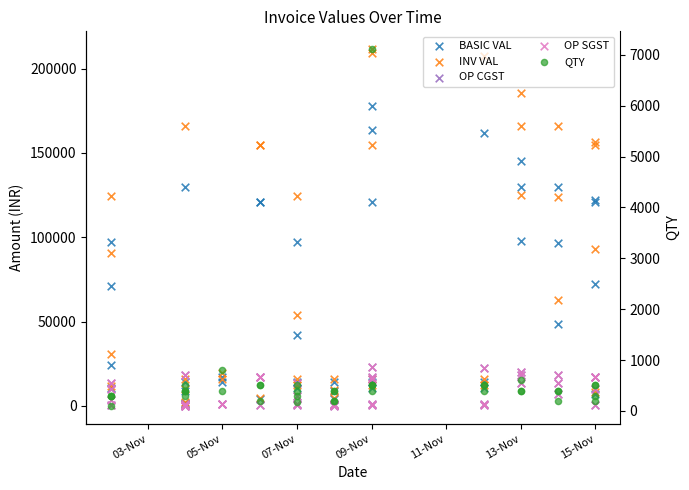

Is the value of OP SGST at 20 greater than the value of INV VAL at 32?

No